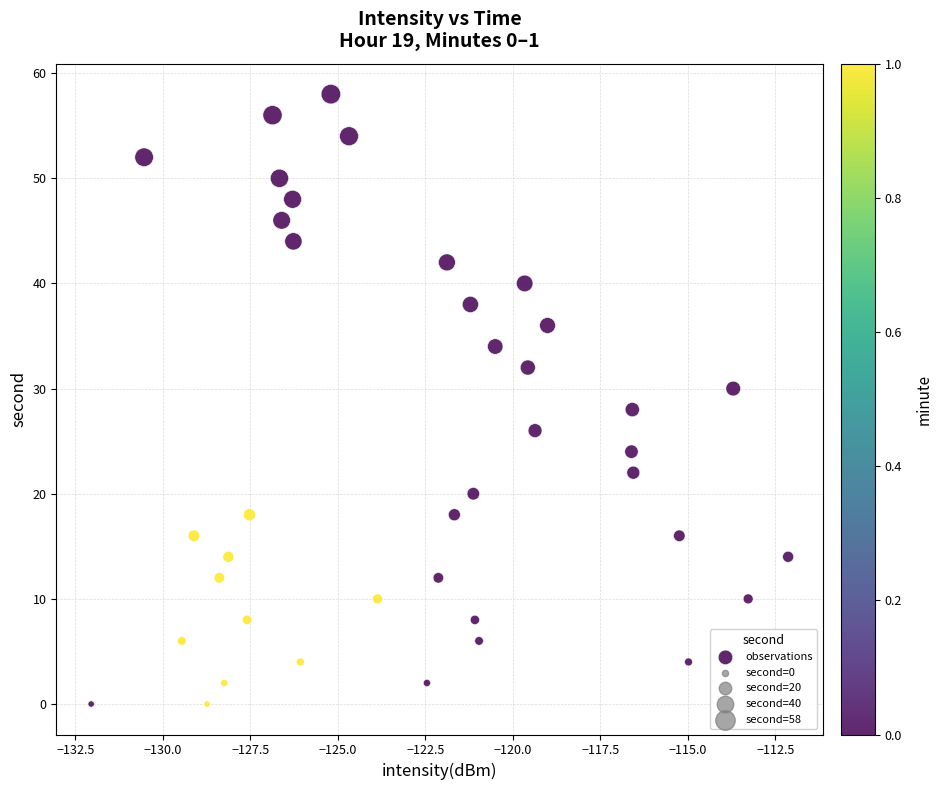

What is the range of Y values (max minus min)?

58